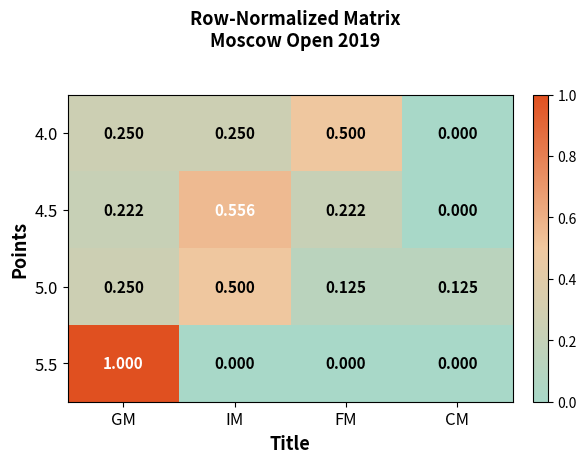

How many data points does each series have?

4